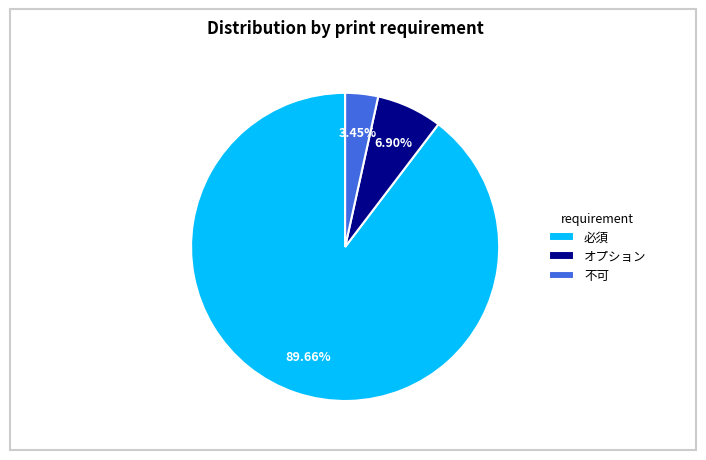

Is there any slice that represents more than half of the pie?

Yes